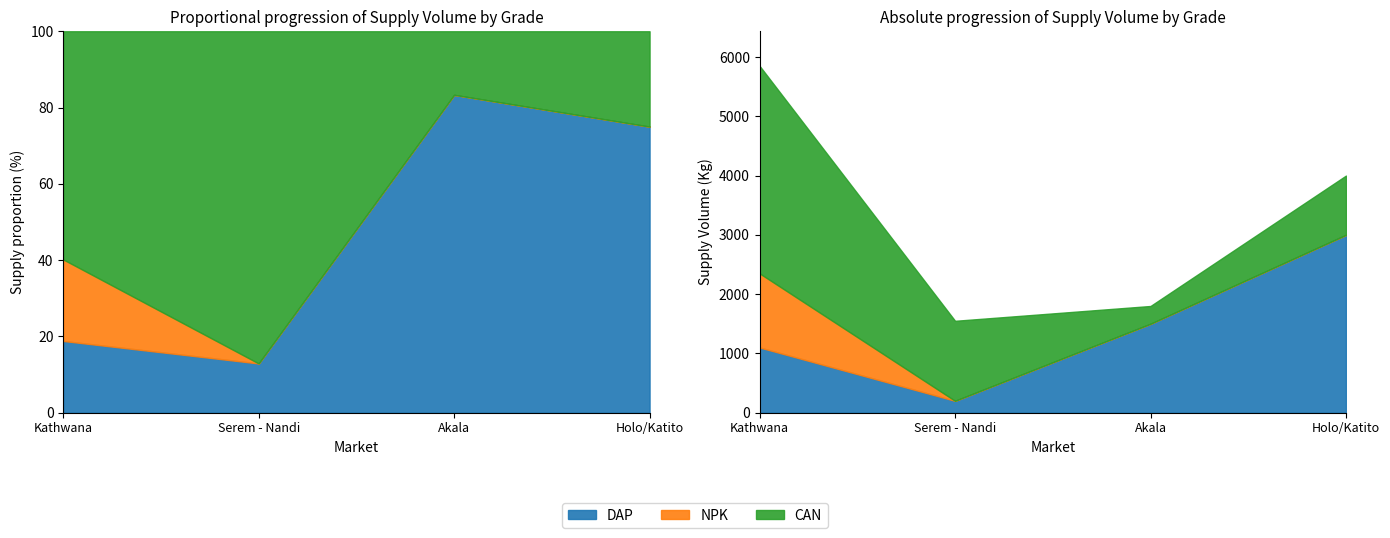

True or false: NPK and CAN cross at least once.

False